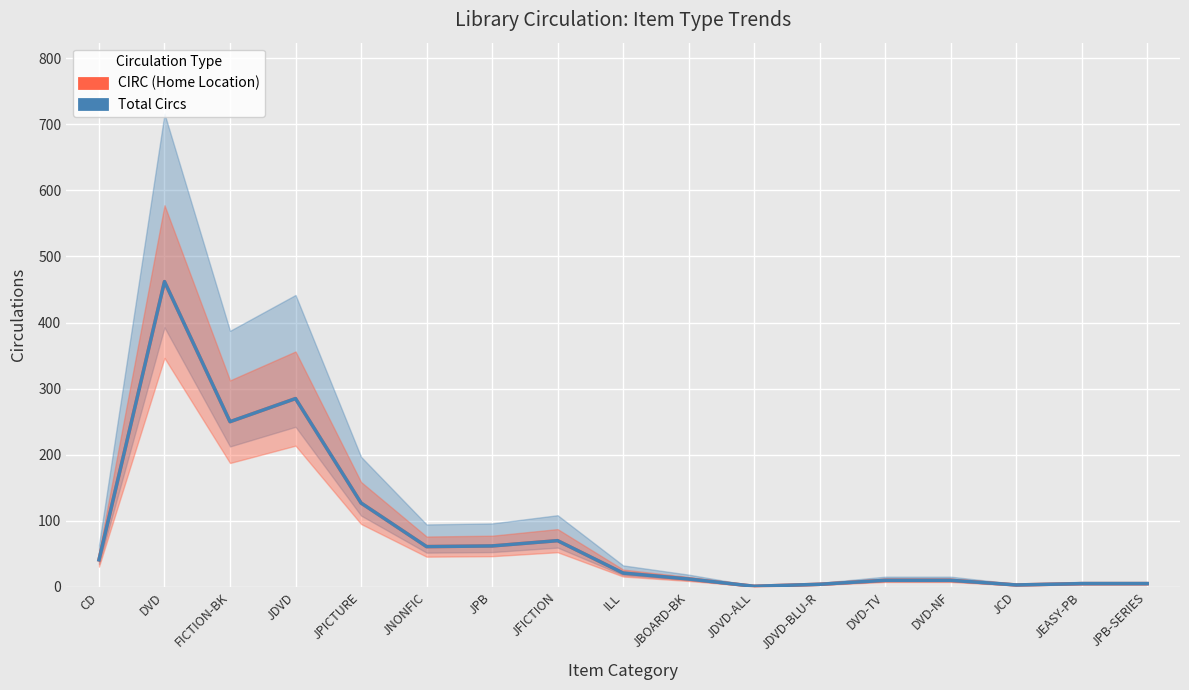

Reading right to left, extract all data points from this chart.

CIRC (Home Location): 5	5	3	10	10	4	1	12	21	70	62	61	127	285	250	462	41
Total Circs: 5	5	3	10	10	4	1	12	21	70	62	61	127	285	250	462	41